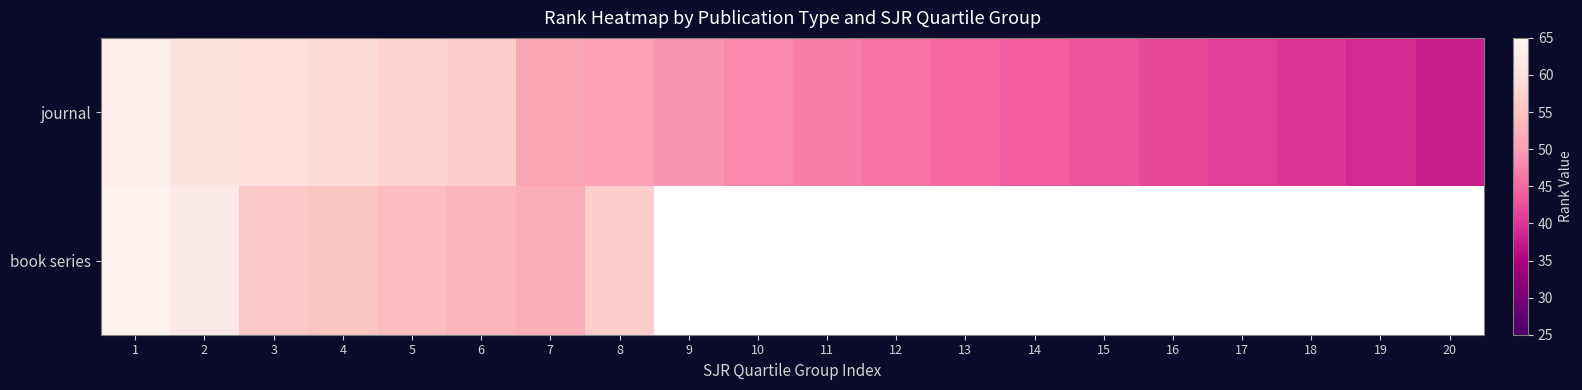

True or false: book series has a value of 57.0 at 8.

True